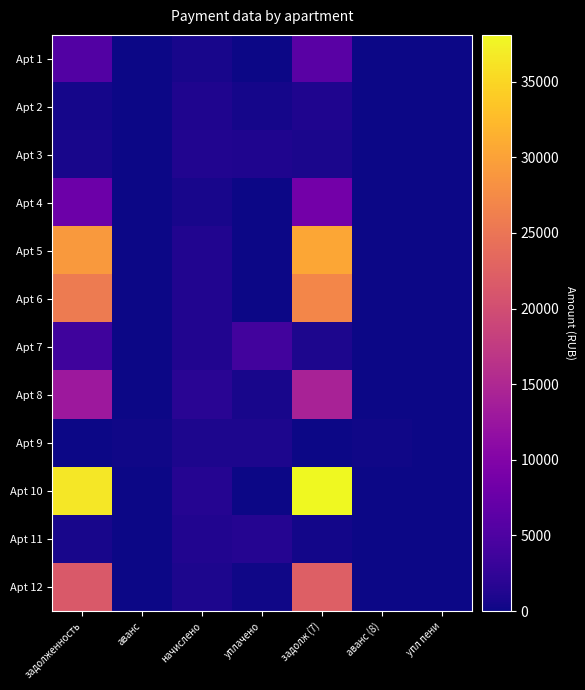

How many data points does each series have?

7